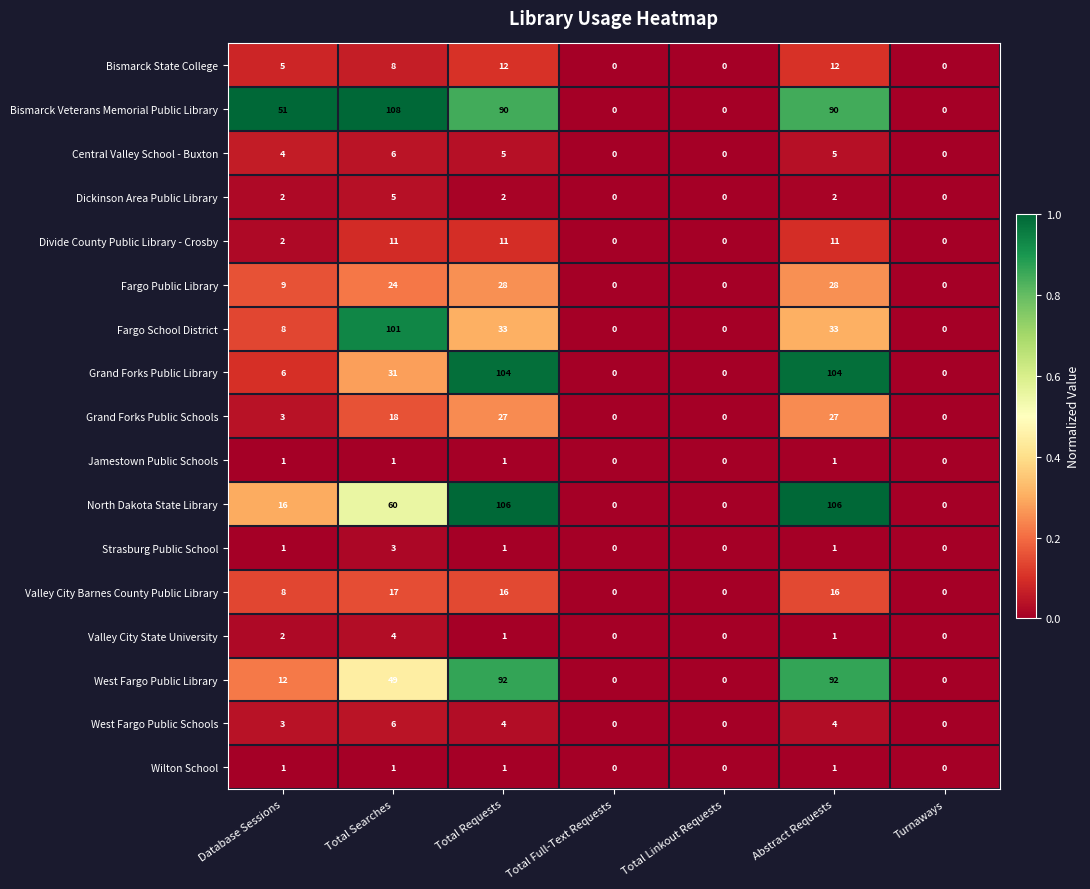

Which series changed the most between Total Searches and Total Full-Text Requests?

Bismarck Veterans Memorial Public Library